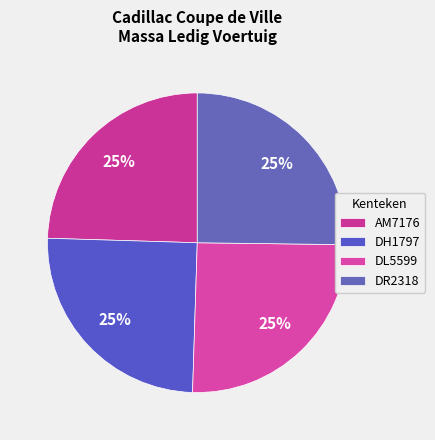

Is it true that DR2318 is 13% of the pie?

False